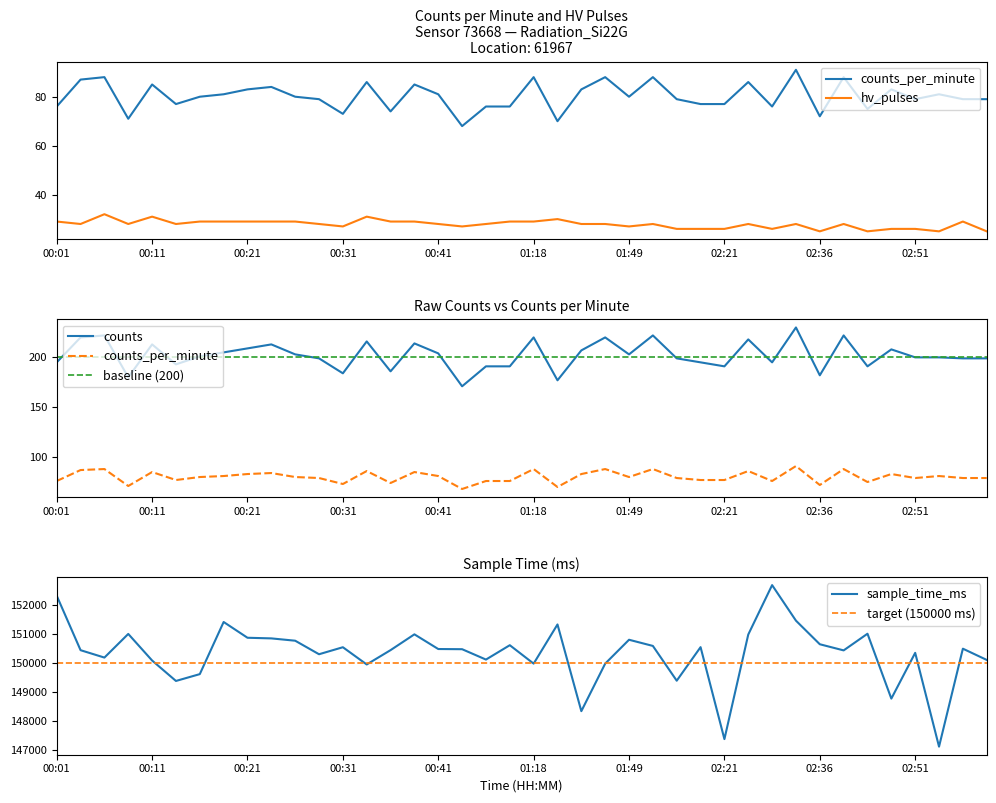

The value of target (150000 ms) at 02:21 is 150000. True or false?

True